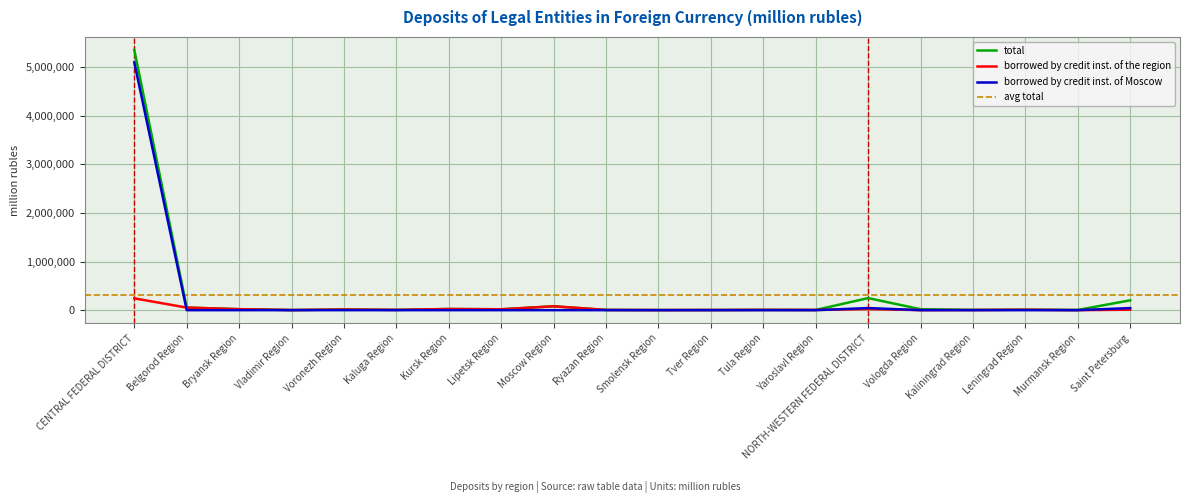

How many interior local valleys does the total series have?

7